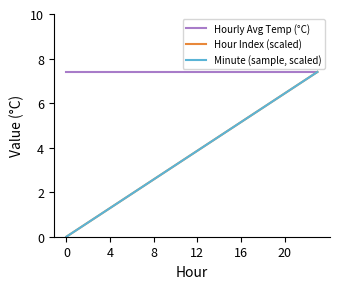

Does the chart display data point markers on the line(s)?

No